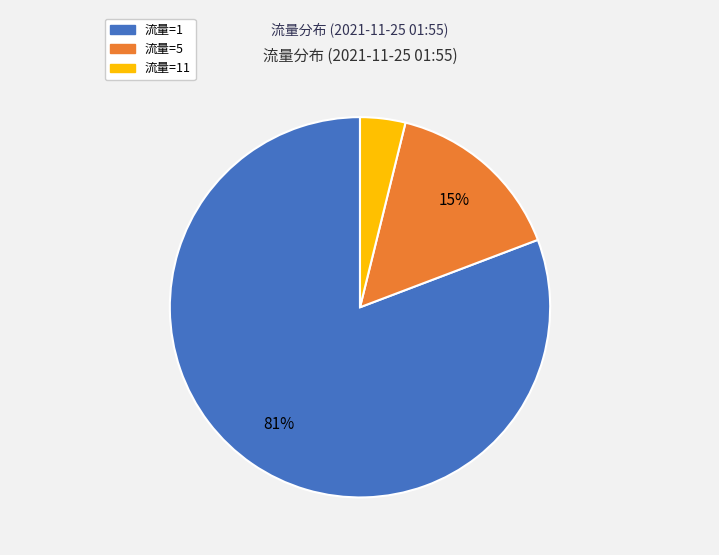

Does any single category account for the majority?

Yes